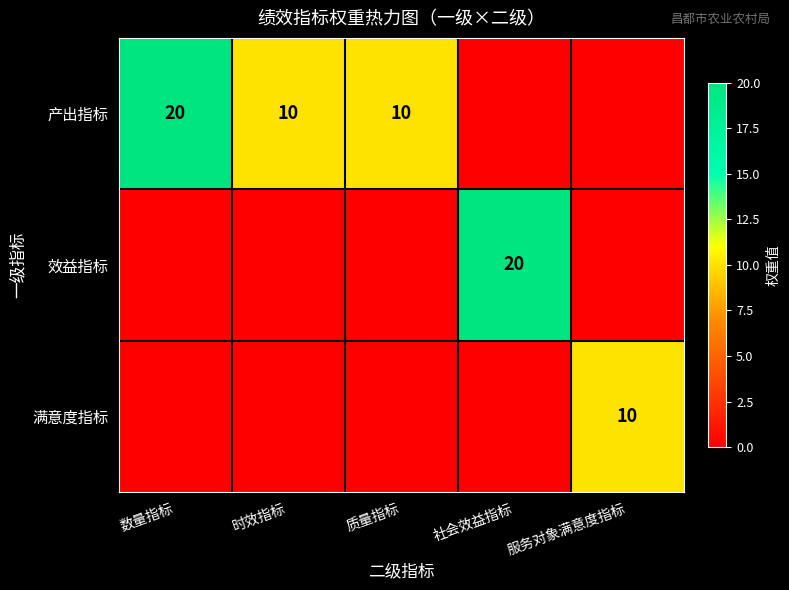

At which category is the sum across all series the highest?

数量指标